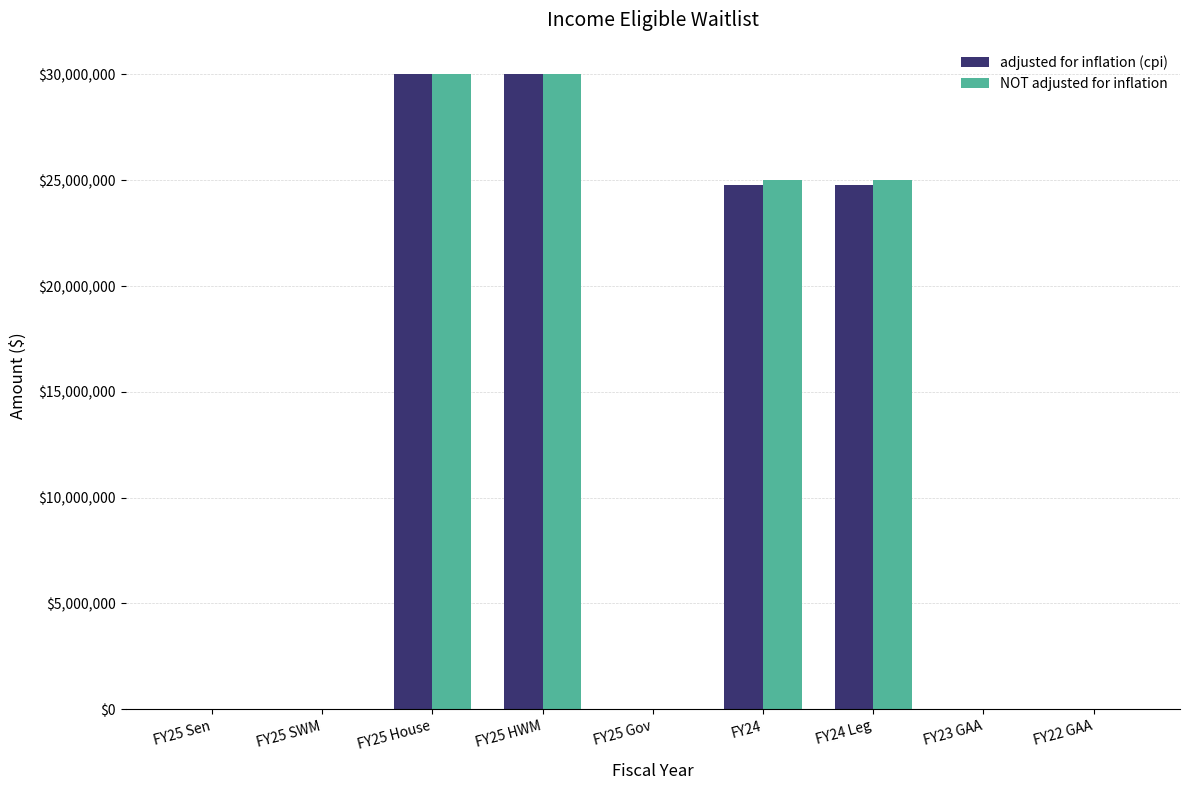

What is the sum of all NOT adjusted for inflation values?

110000000